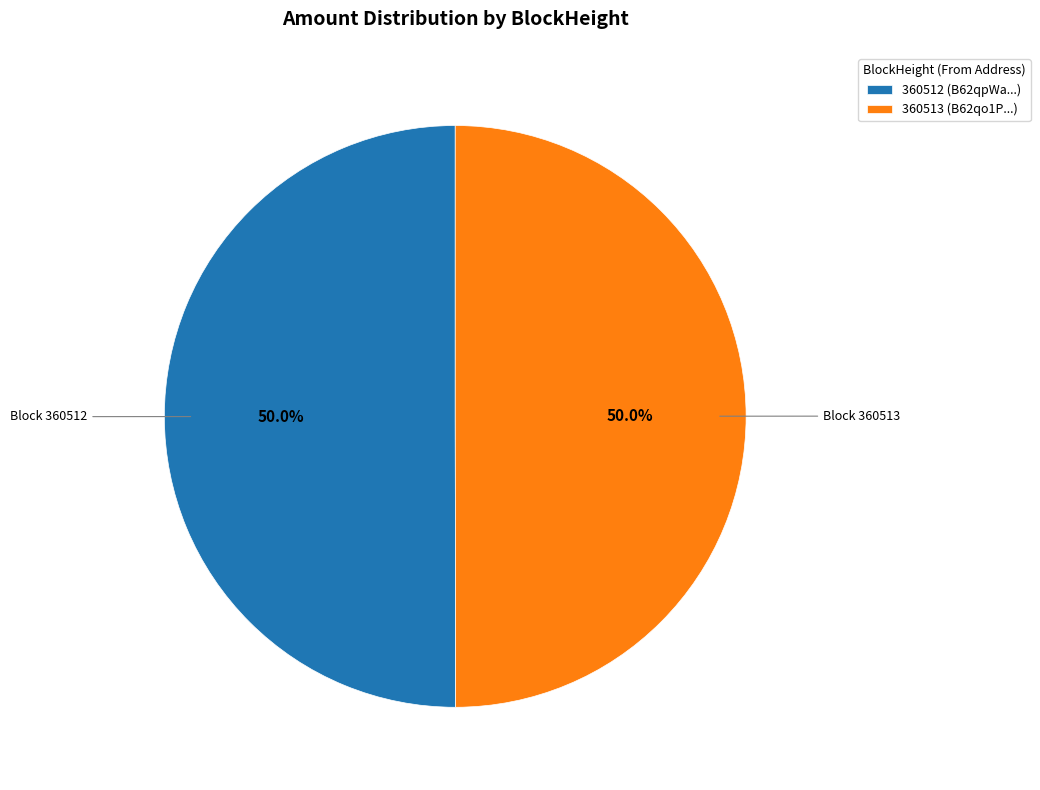

How much of the chart is everything except 360513 (B62qo1P...)?

50.0%